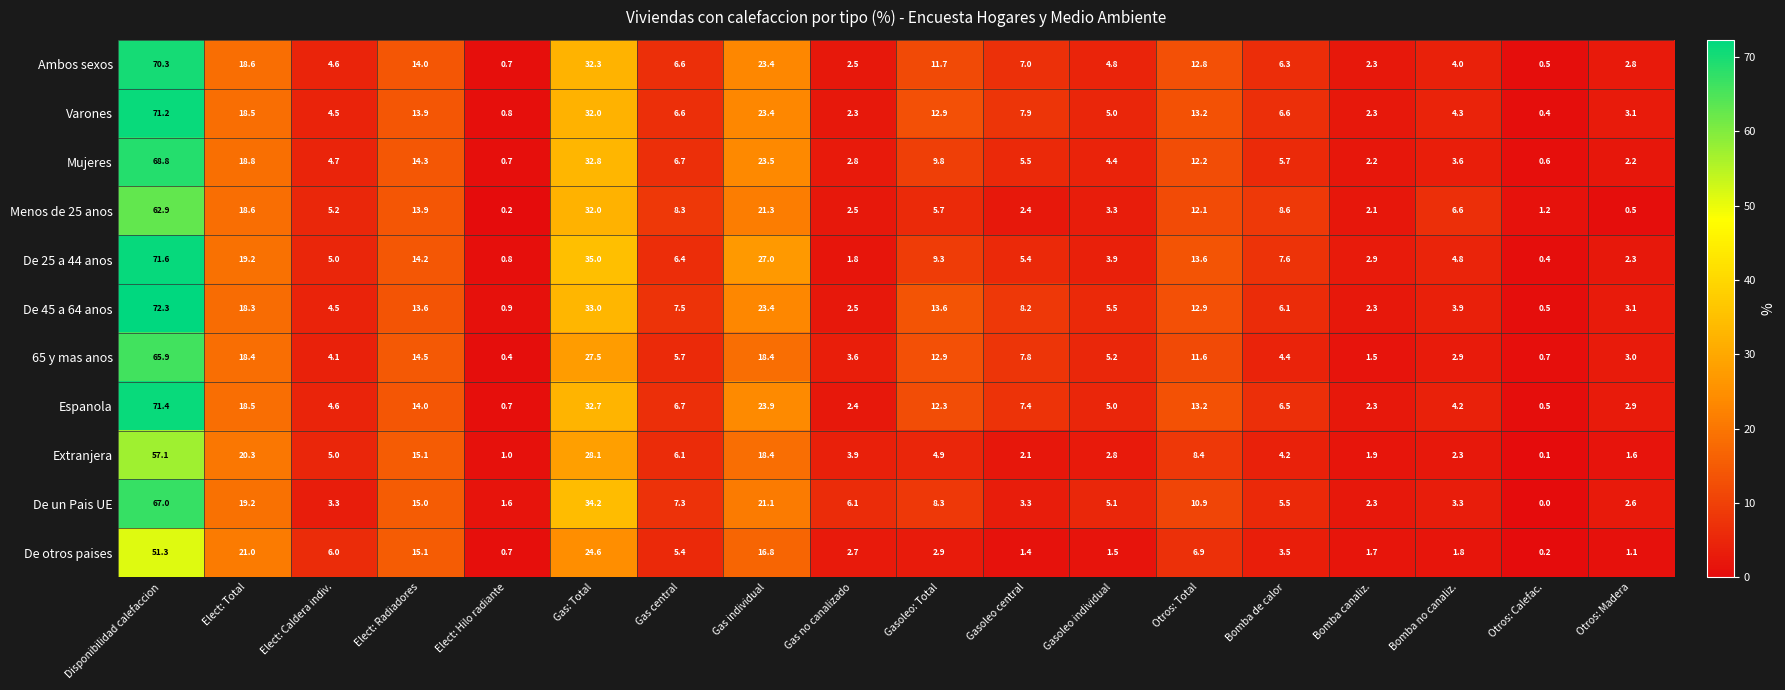

True or false: Varones has a value of 23.4 at Gas individual.

True